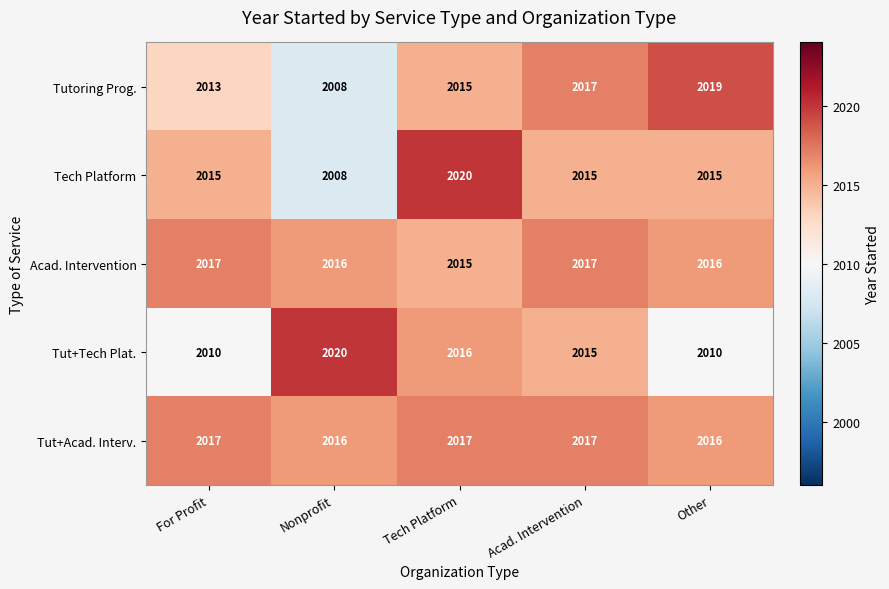

At how many categories does at least one series exceed 2014?

5